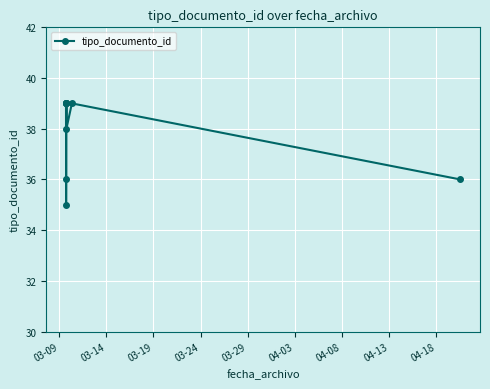

What is the value of the 2nd point from the left?

39